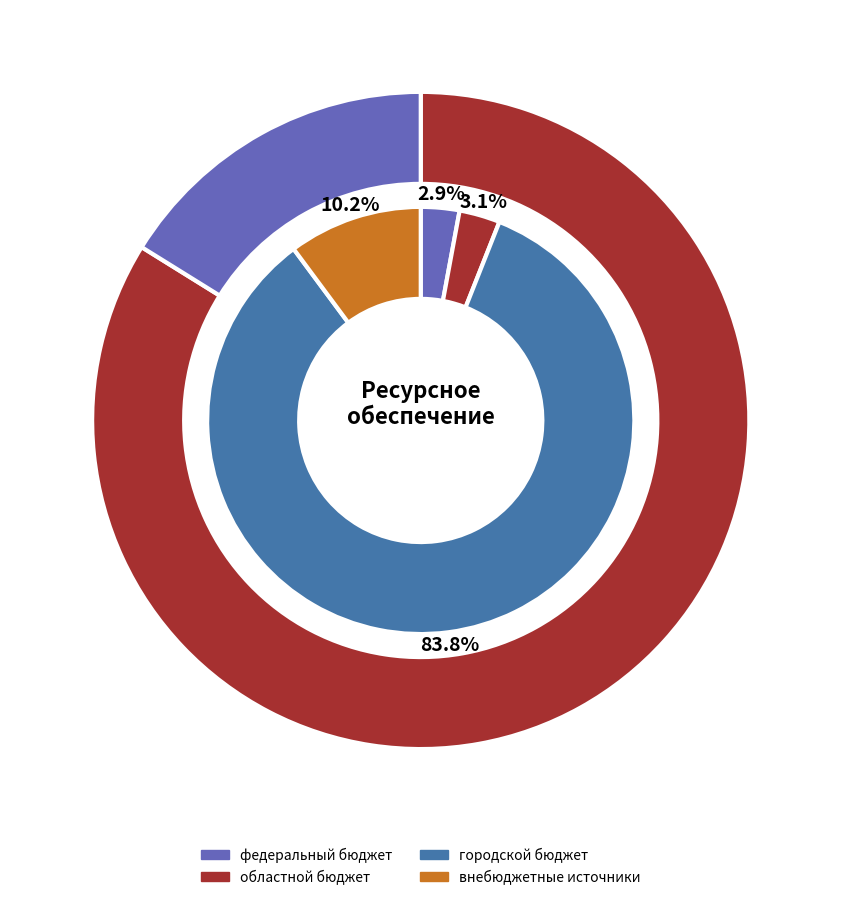

What portion of the pie excludes федеральный бюджет?

97.1%